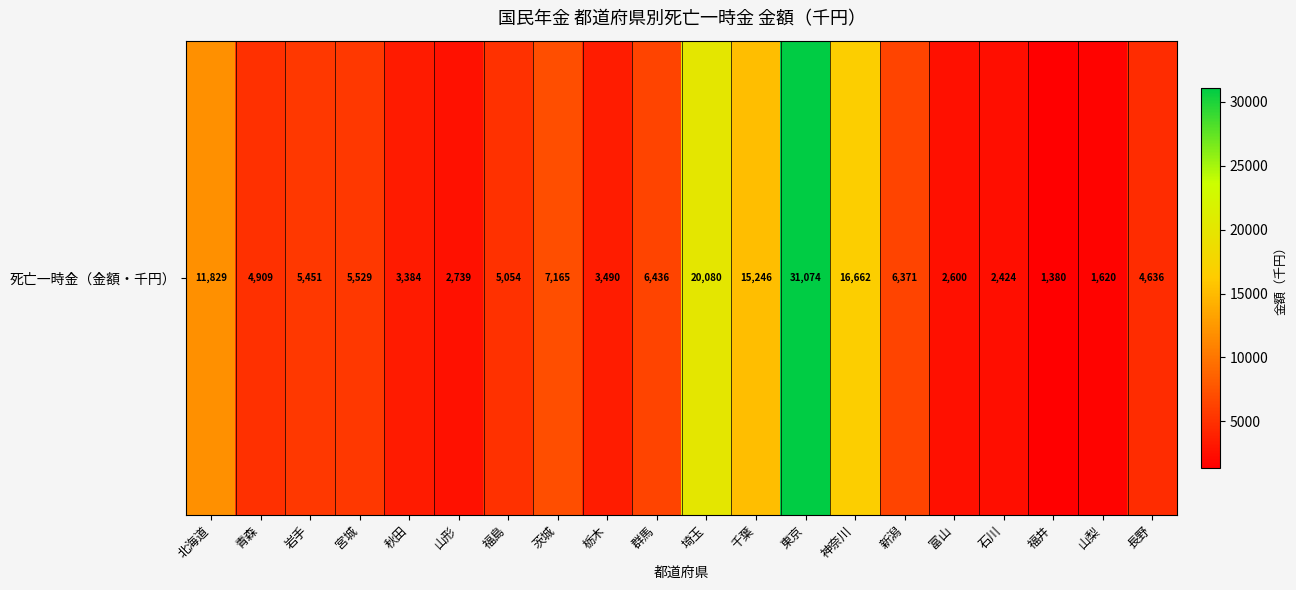

List the labels in order of value, smallest first.

福井, 山梨, 石川, 富山, 山形, 秋田, 栃木, 長野, 青森, 福島, 岩手, 宮城, 新潟, 群馬, 茨城, 北海道, 千葉, 神奈川, 埼玉, 東京